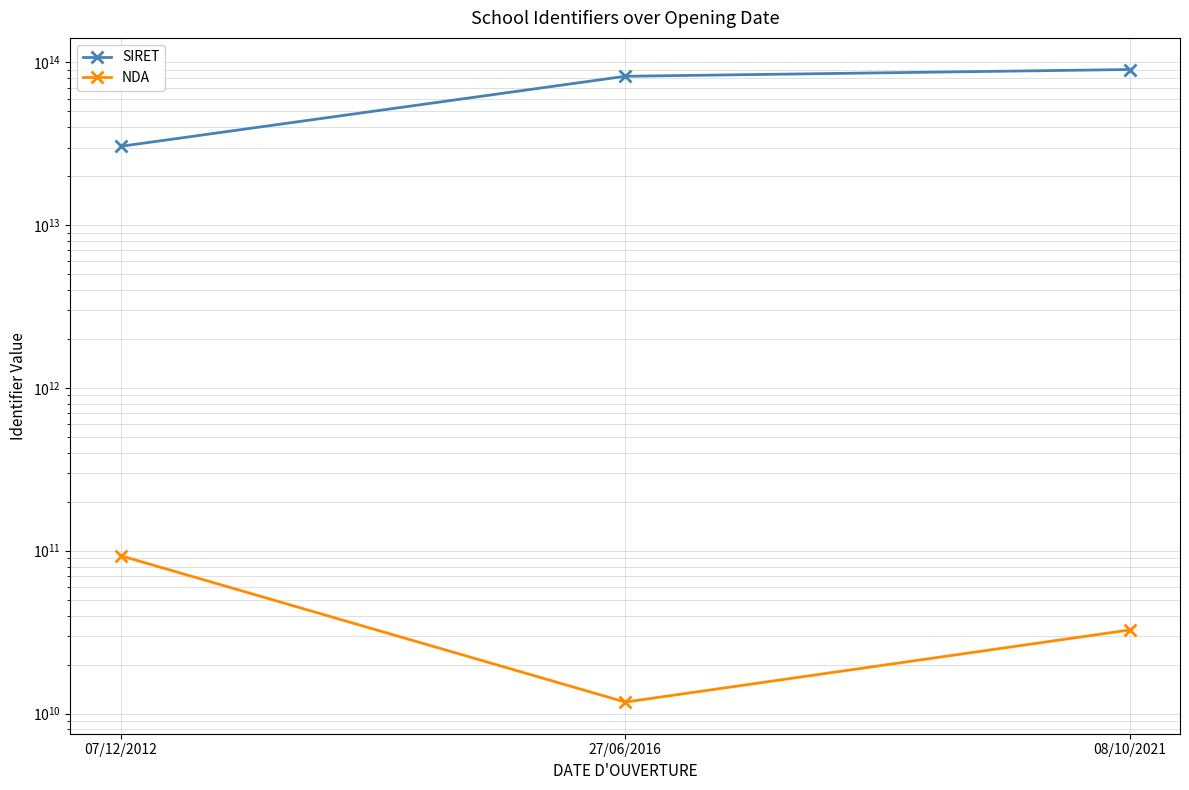

How many values in the SIRET series are below 82159132800017?

1